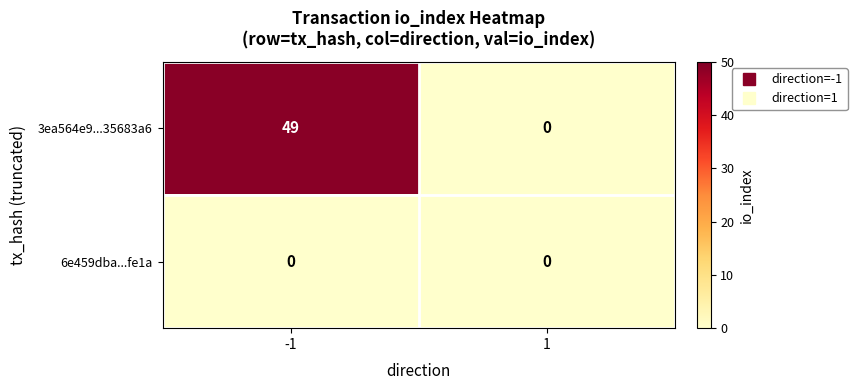

What is the maximum value for 3ea564e9...35683a6?

49